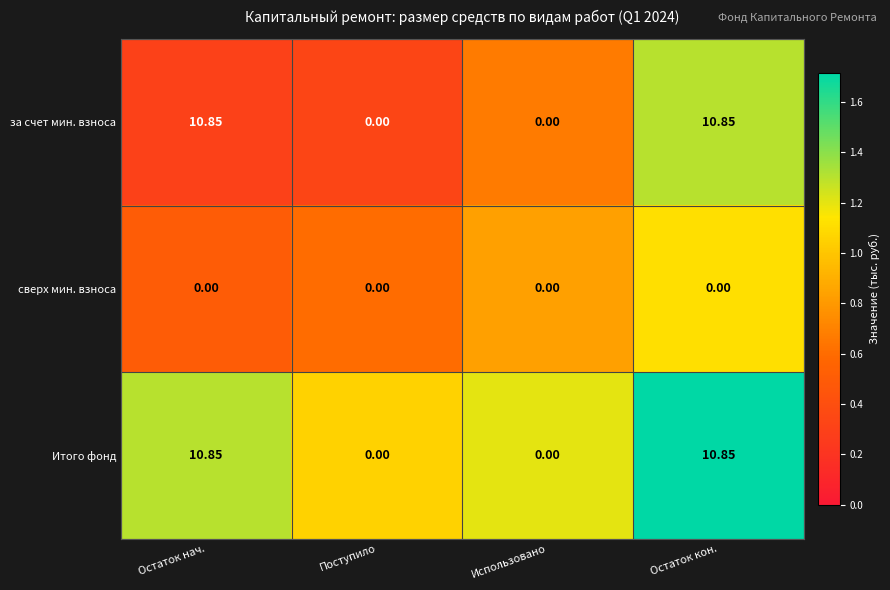

Is the value of за счет мин. взноса at Поступило greater than the value of Итого фонд at Остаток кон.?

No